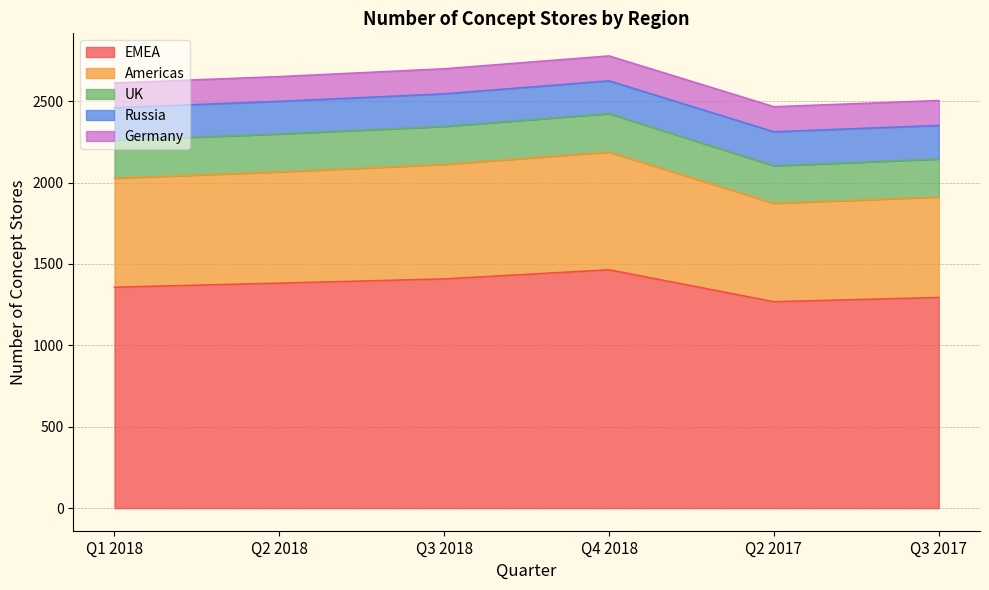

Which has a higher value, Q2 2017 or Q1 2018?

Q1 2018